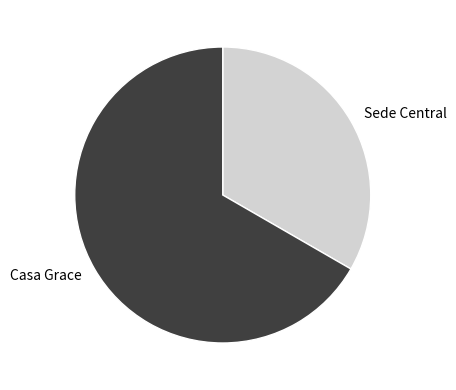

Which slice is the smallest?

Sede Central